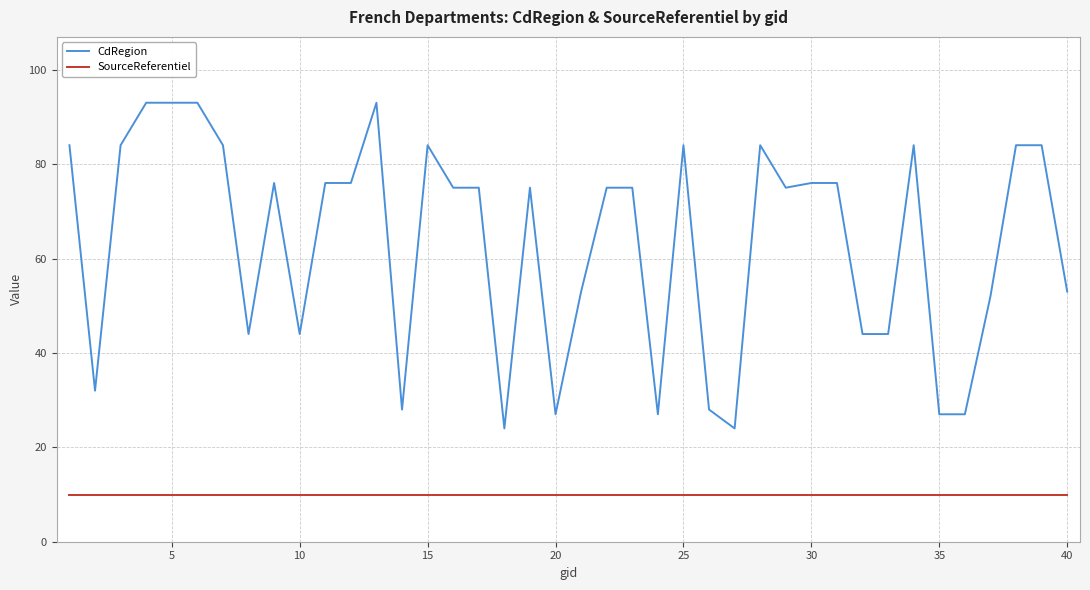

Which series has the largest total across all categories?

CdRegion